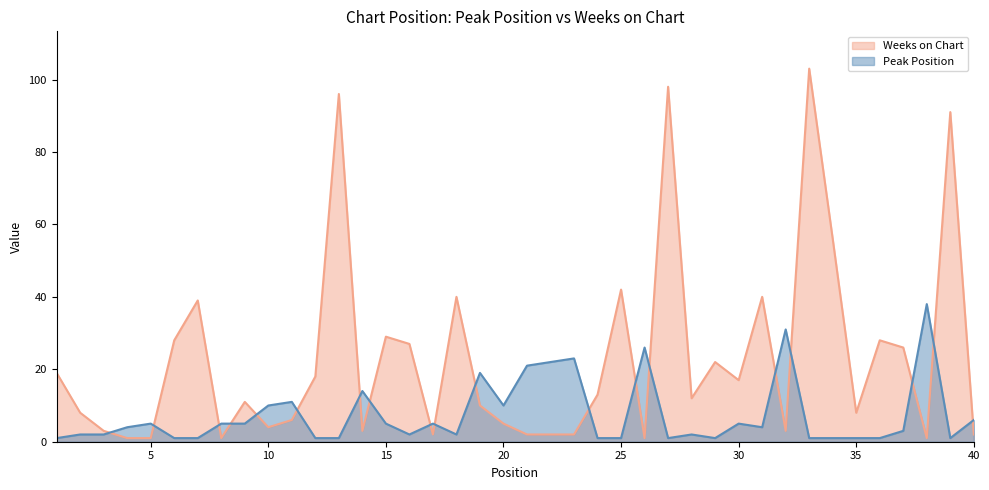

True or false: Weeks on Chart has a value of 152 at 13.

False